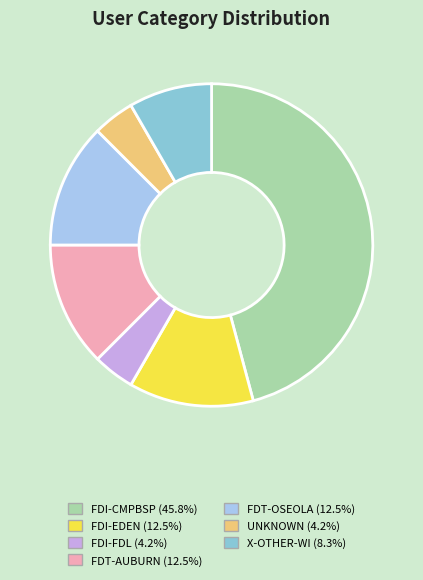

Do FDT-AUBURN and FDI-FDL together represent more than half of the pie?

No